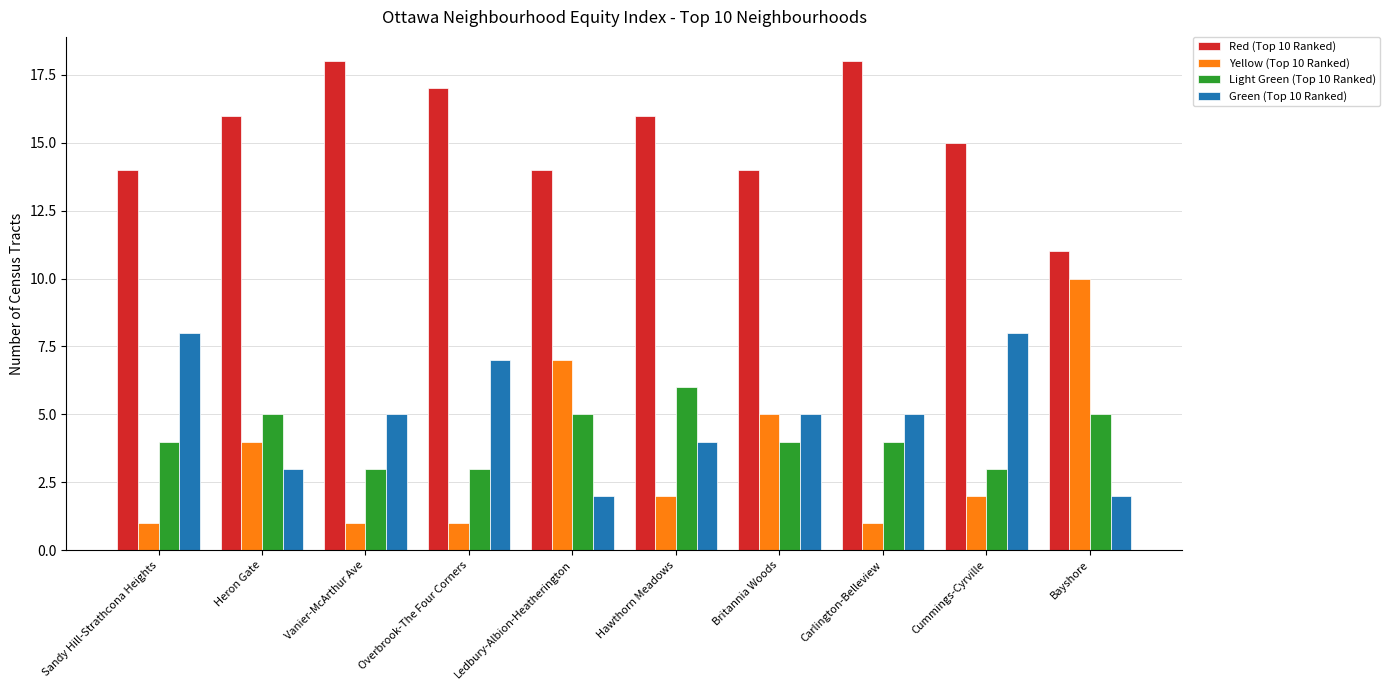

What is the maximum value shown in the chart?

18